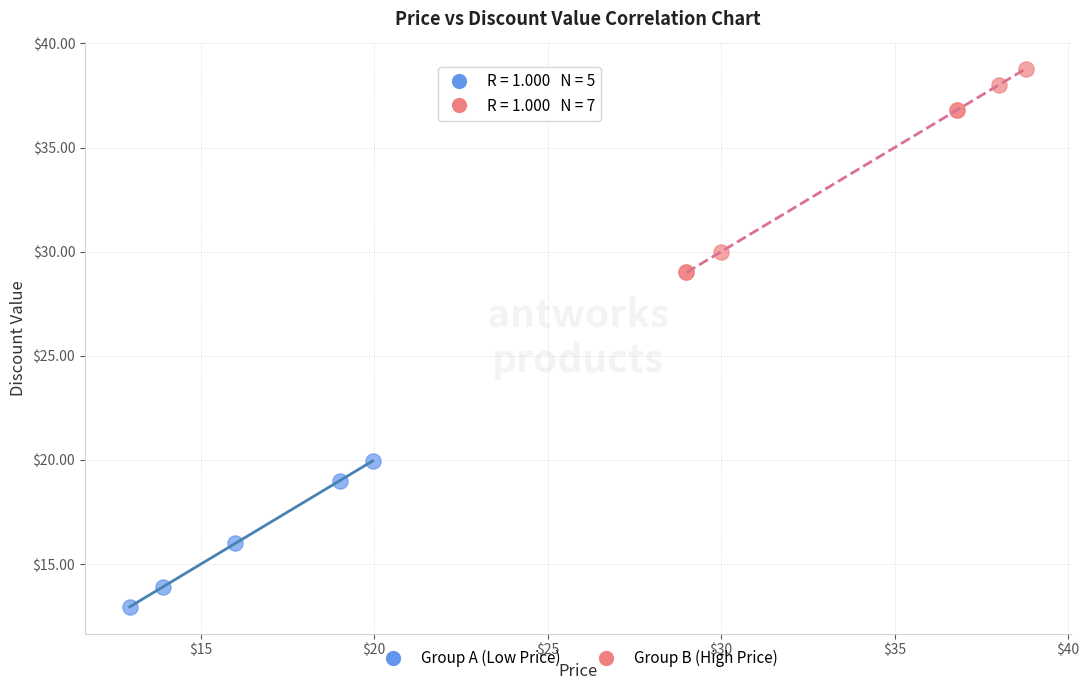

Which series contains the lowest Y value?

Group A (Low Price)